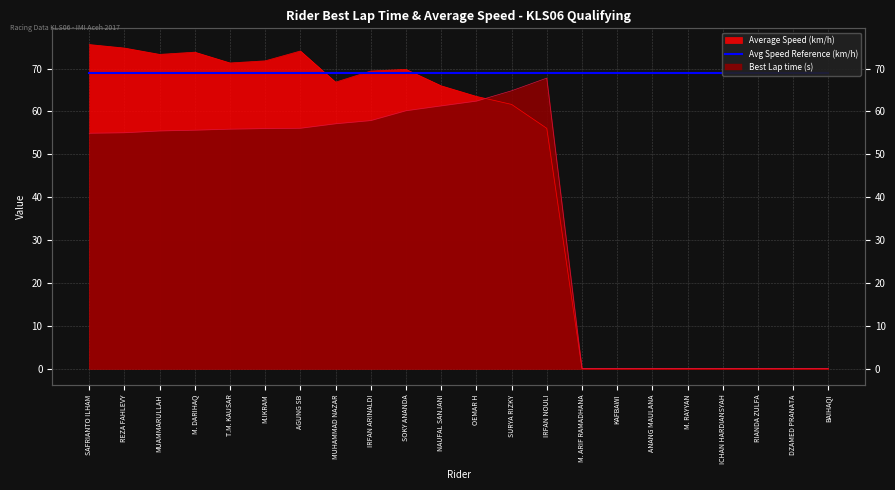

Which category has the highest value in the Average Speed series?

SAFRIANTO ILHAM